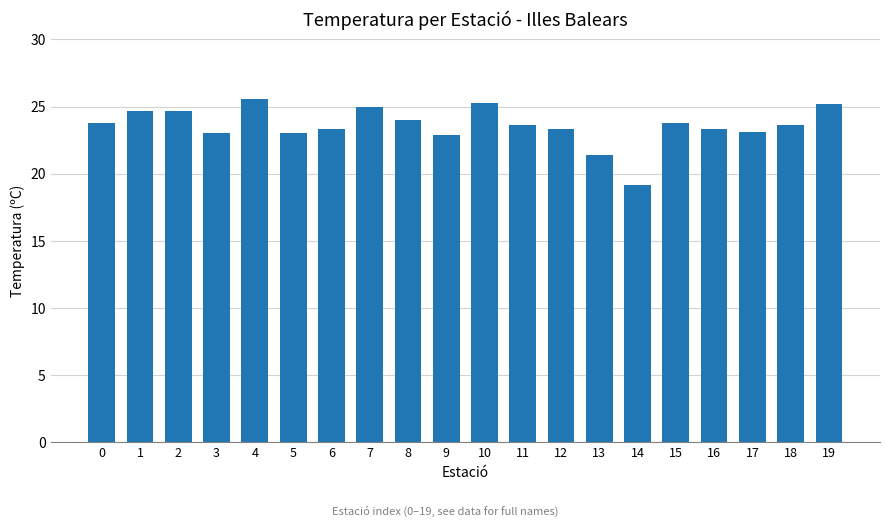

What is the sum of all values?

471.8